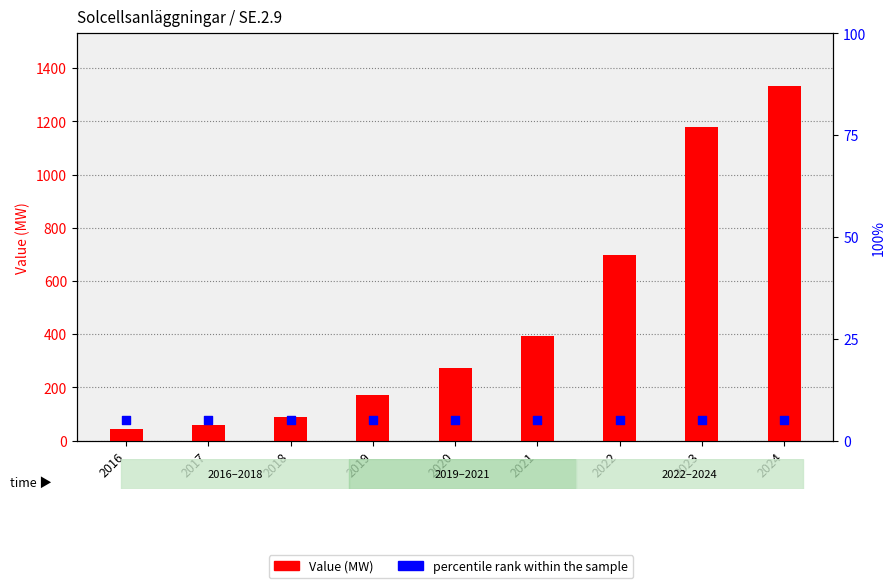

Which series contains the highest Y value?

Value (MW)